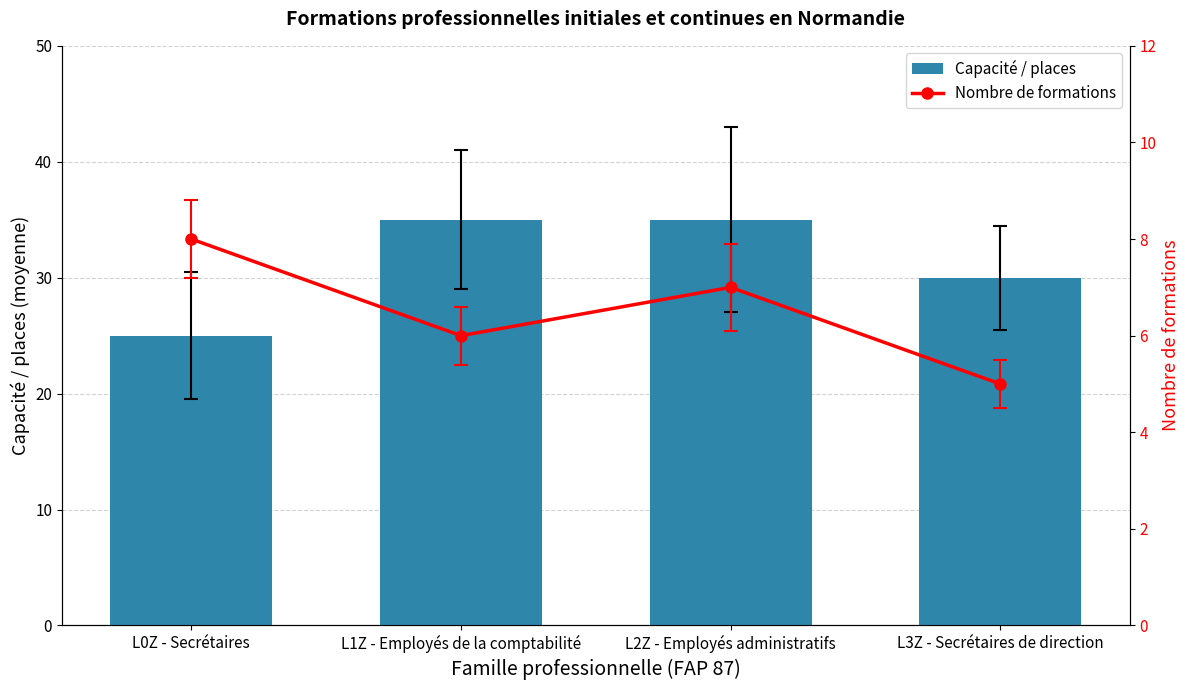

Does the chart contain any negative values?

No